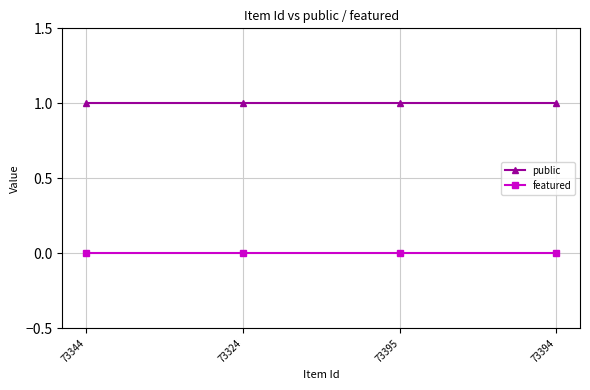

The public series shows 1 at 73394. True or false?

True